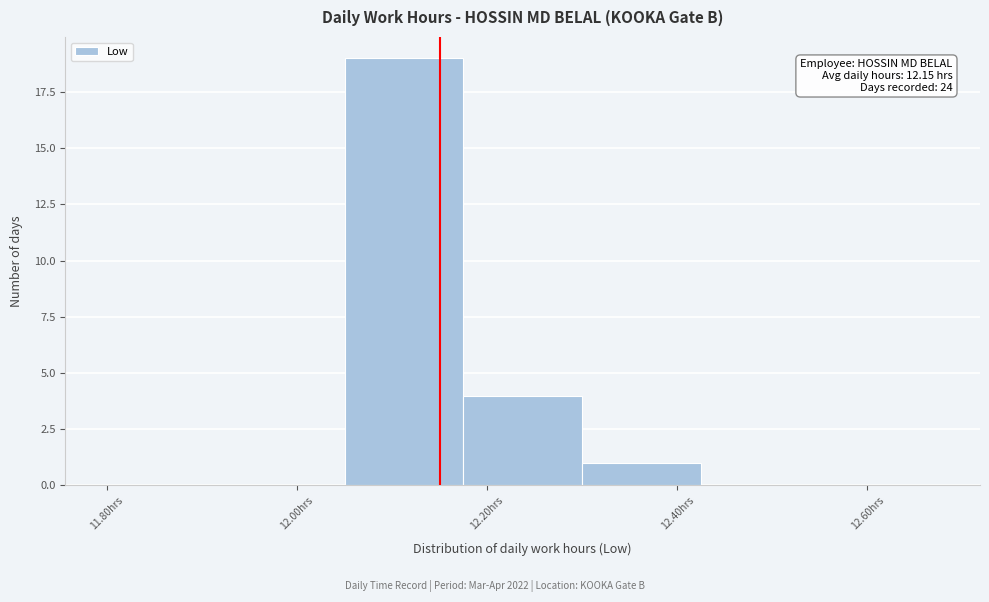

Which range on the x-axis has the tallest bar?

12.050 to 12.175